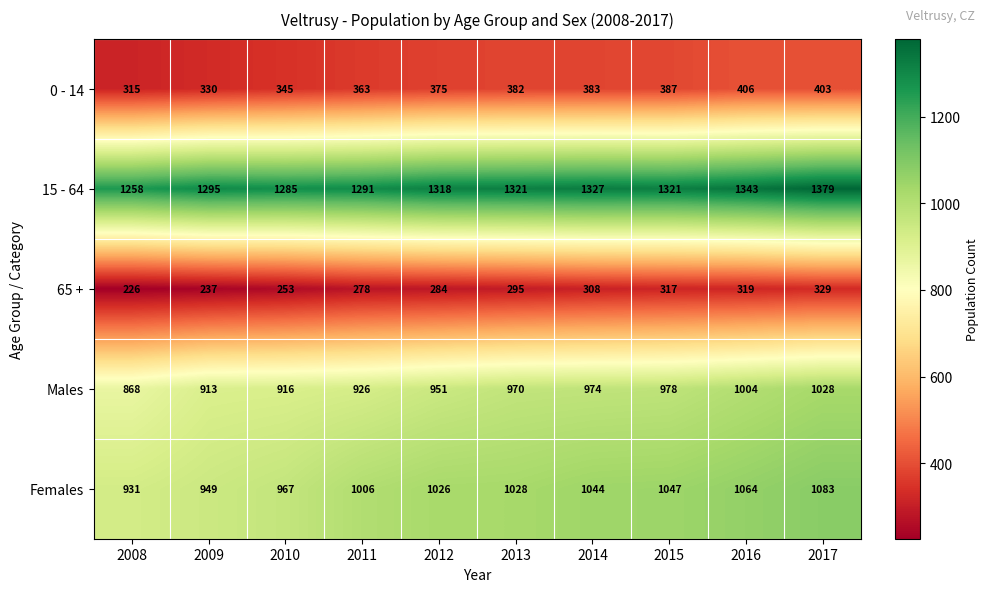

What is the approximate value of Females at 2010, to the nearest 10?

970